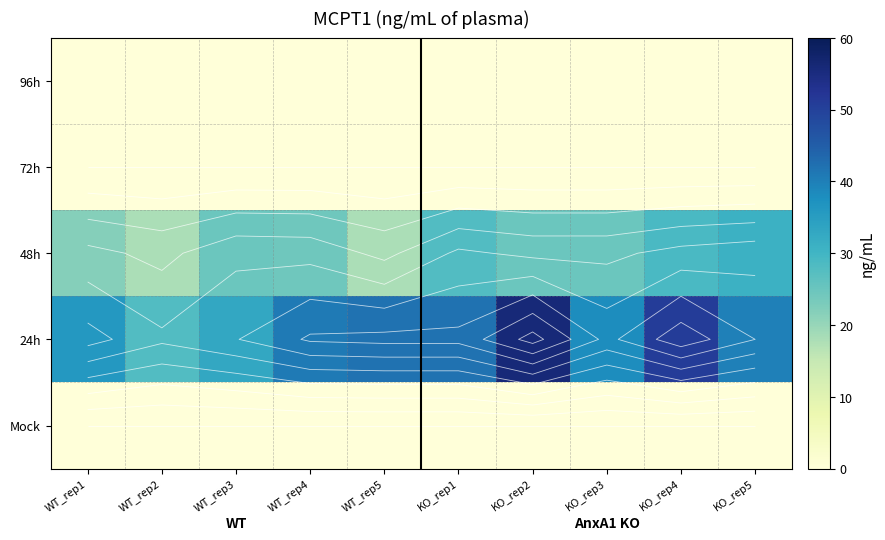

Which category has the lowest value in the 96h series?

WT_rep1